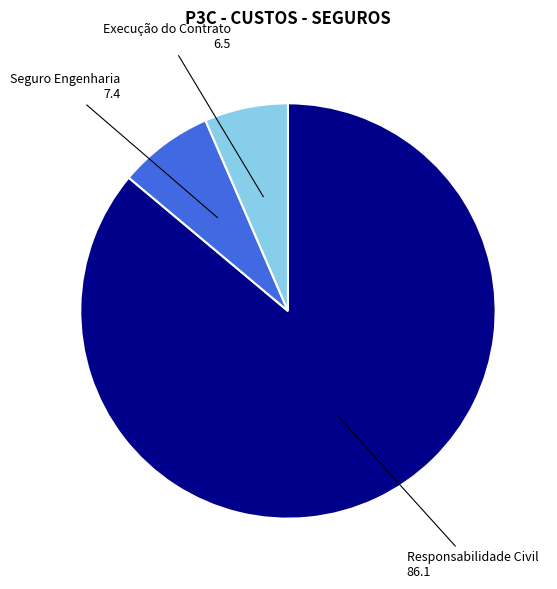

Which slice represents more than half of the pie?

Responsabilidade Civil